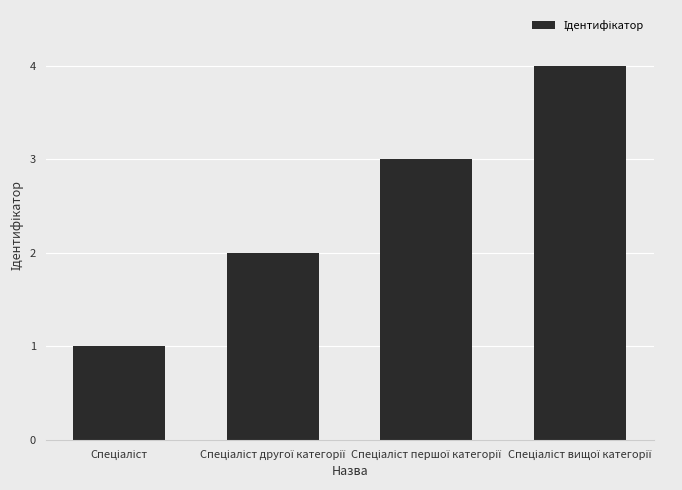

What is the greatest value displayed?

4